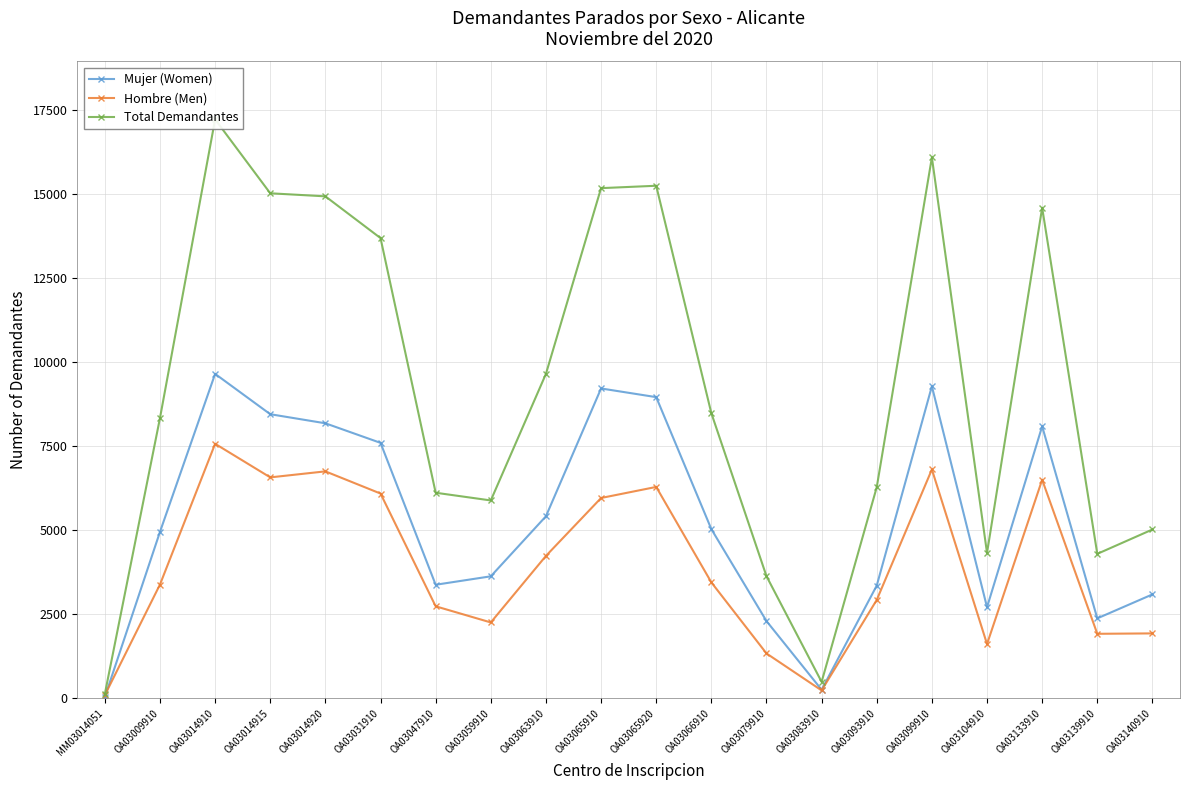

At which label does Hombre (Men) reach its minimum?

MM03014051